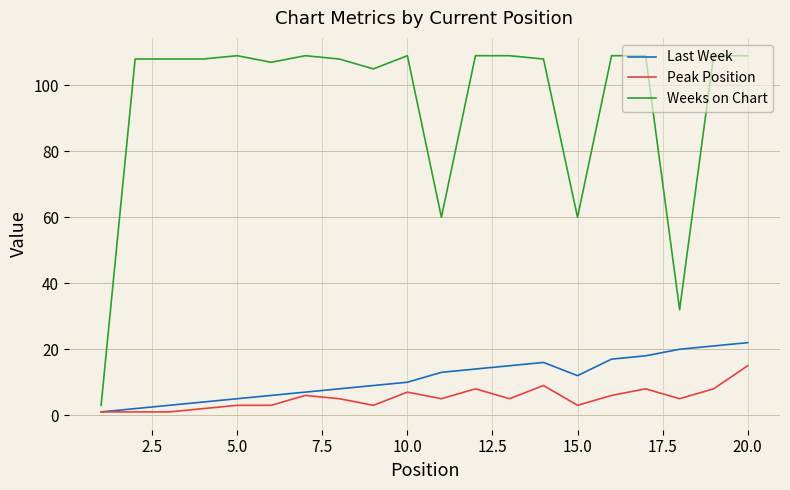

What is the maximum value shown in the chart?

109